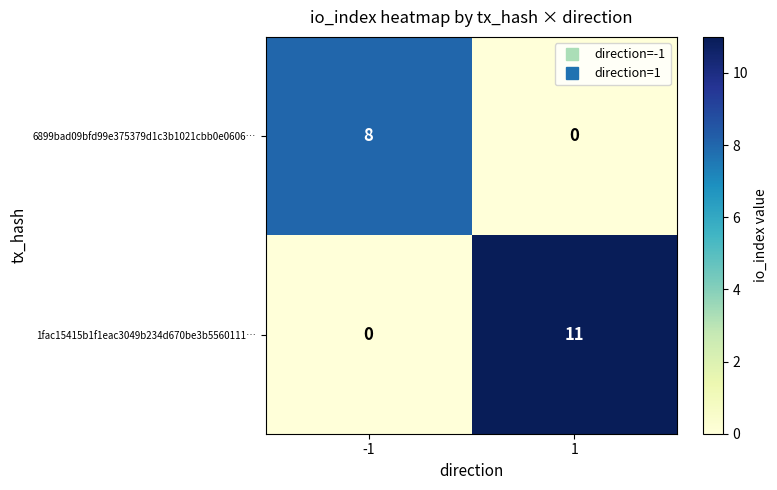

Rank the series at -1 from highest to lowest value.

6899bad09bfd99e375379d1c3b1021cbb0e0606…, 1fac15415b1f1eac3049b234d670be3b5560111…